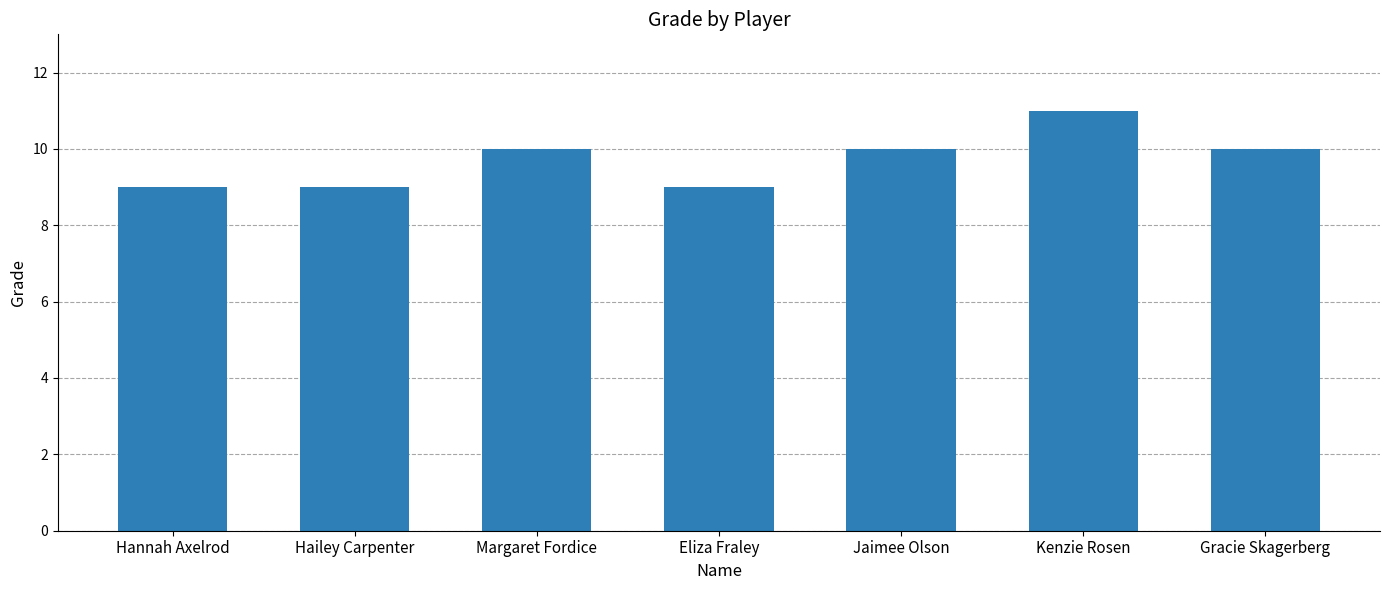

What is the value of the 3rd bar from the left?

10